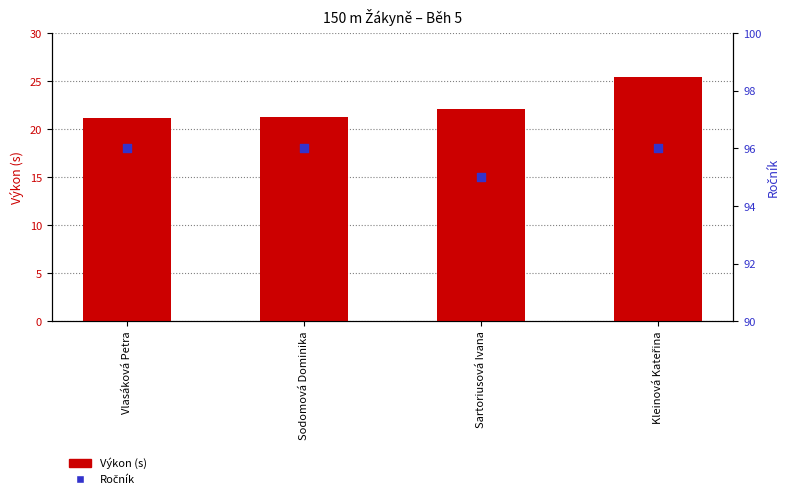

Which series contains the highest Y value?

Ročník